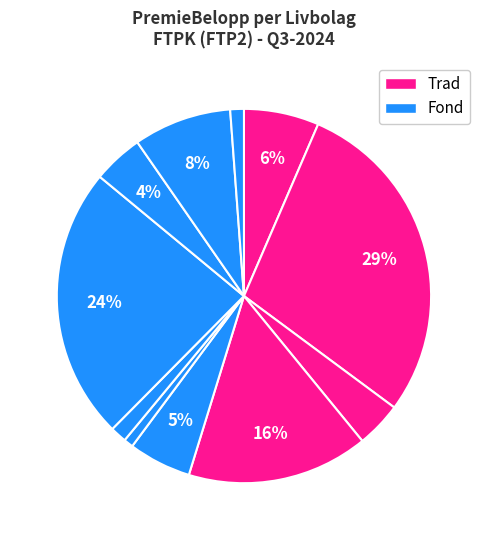

Count the number of slices in the pie.

11